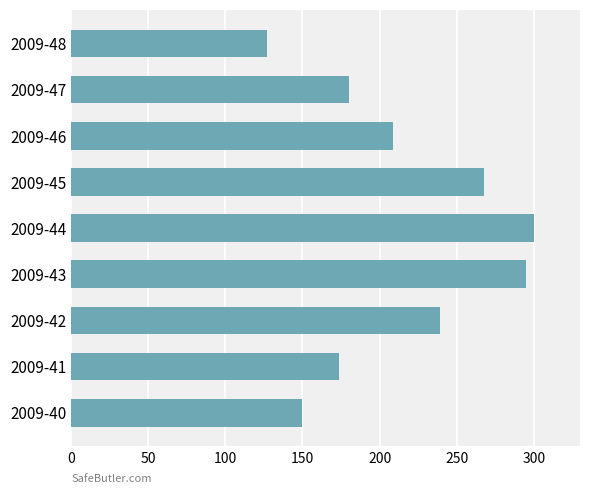

What is the average value?

216